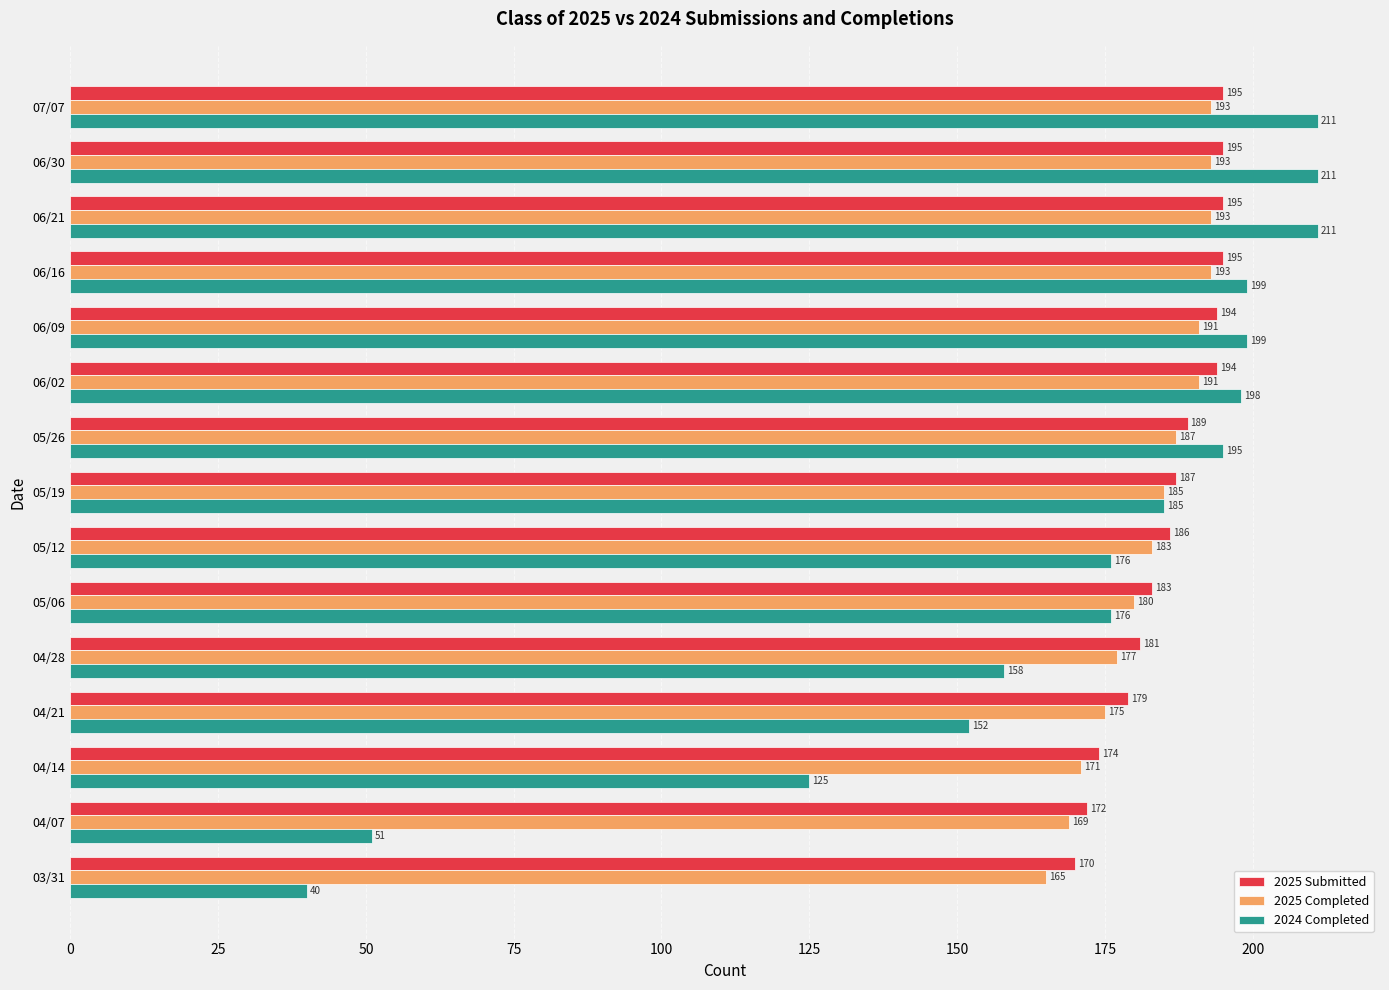

Is it true that 2025 Completed equals 169 at 04/07?

True